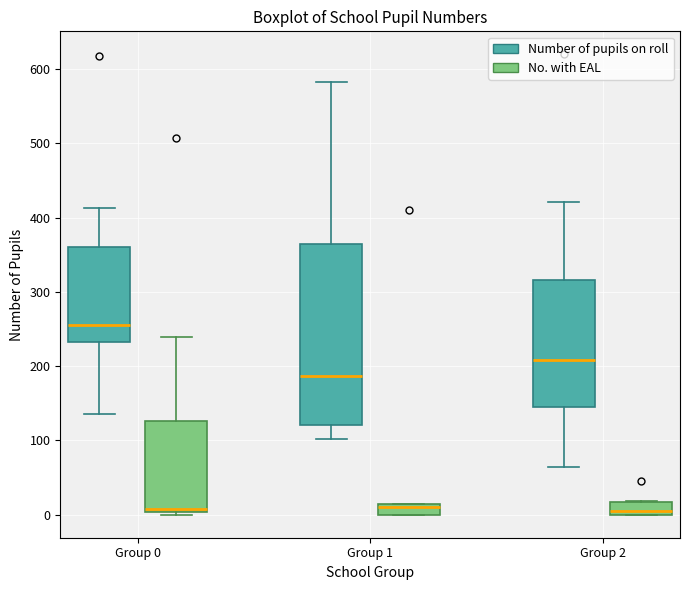

Which box's median line is the highest?

Group 0 (Number of pupils on roll)